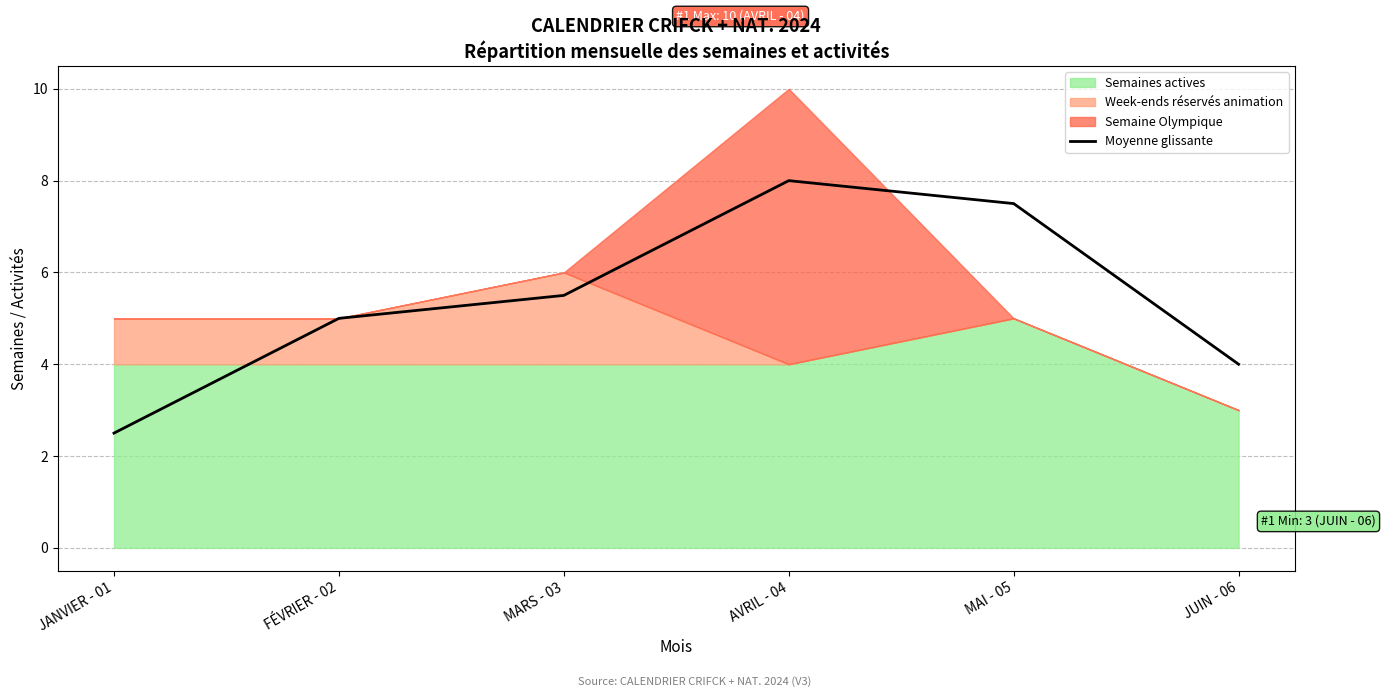

Read the value at MARS - 03.

5.5